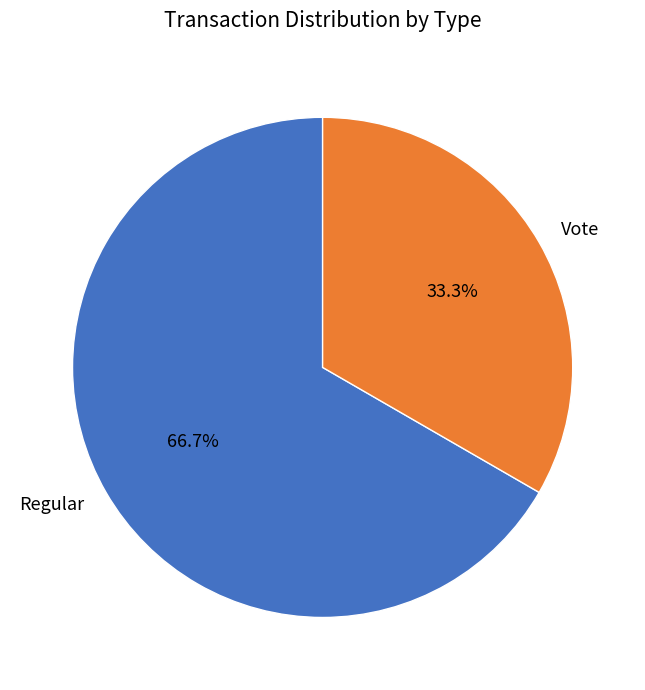

Count the number of slices in the pie.

2